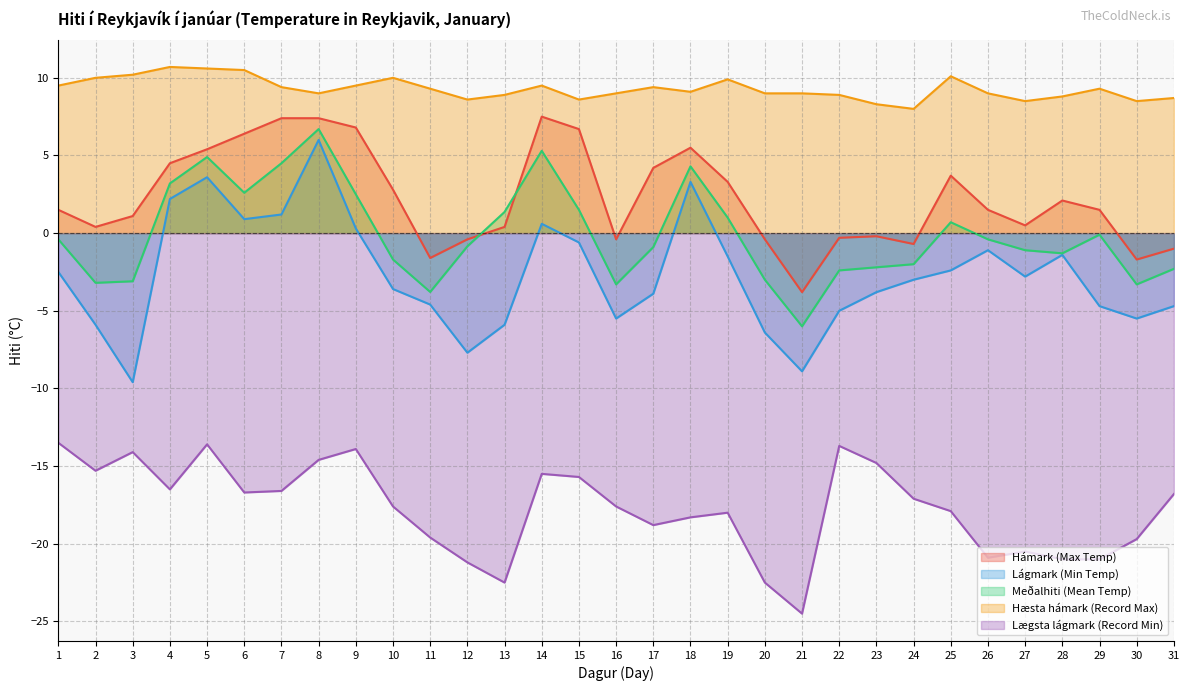

What is the total value across all series at 2?

-14.0